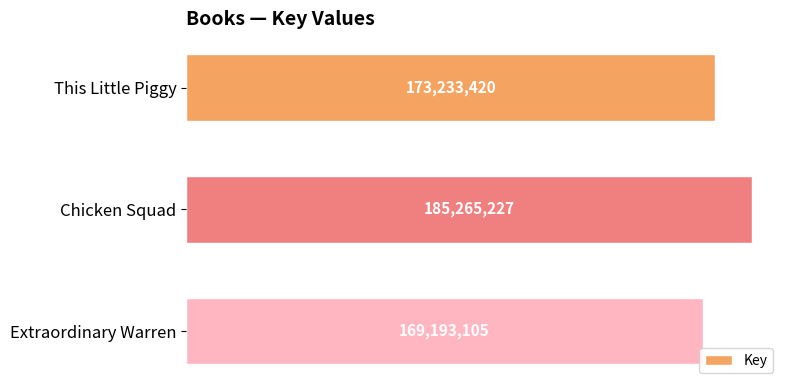

Are the bars horizontal?

Yes